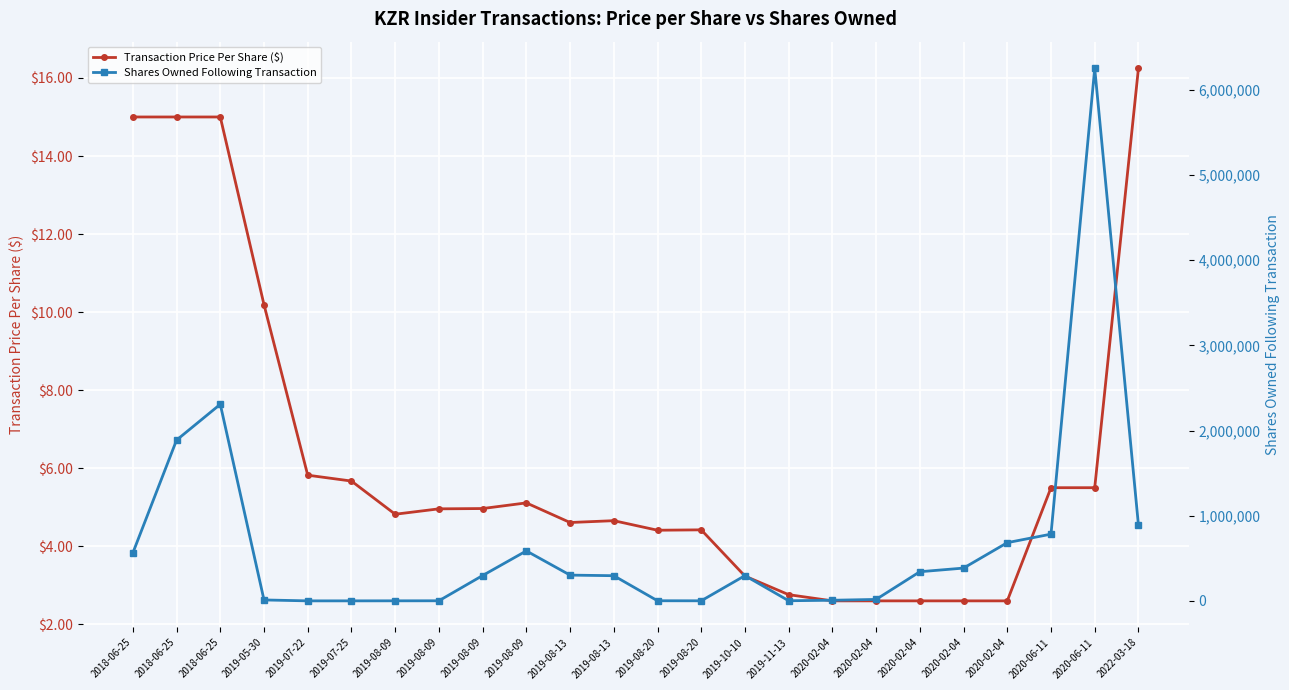

True or false: Shares Owned Following Transaction and Transaction Price Per Share ($) intersect in this chart.

False